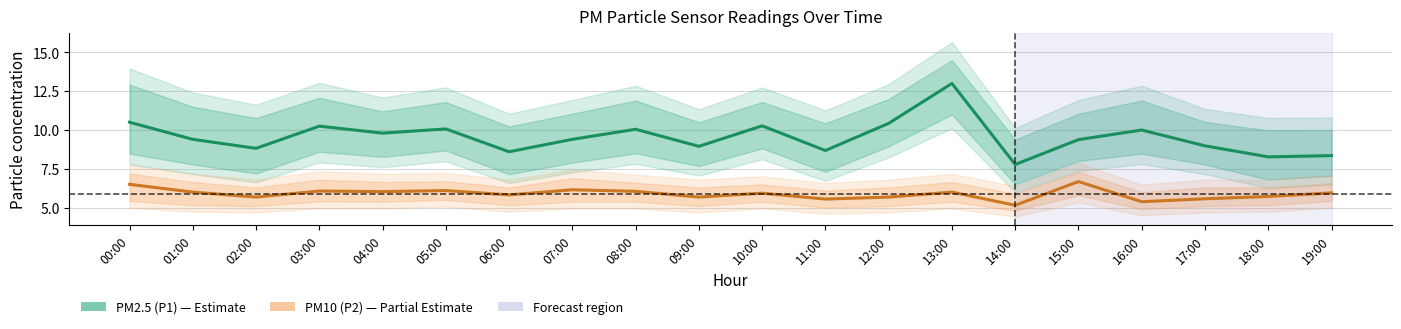

Reading right to left, what are all the values shown in this chart?

PM2.5 (P1): 19:00=8.3	18:00=8.3	17:00=9.0	16:00=10.0	15:00=9.4	14:00=7.8	13:00=13.0	12:00=10.4	11:00=8.7	10:00=10.3	09:00=8.9	08:00=10.1	07:00=9.4	06:00=8.6	05:00=10.1	04:00=9.8	03:00=10.2	02:00=8.8	01:00=9.4	00:00=10.5
PM10 (P2): 19:00=6.0	18:00=5.7	17:00=5.6	16:00=5.4	15:00=6.7	14:00=5.2	13:00=6.0	12:00=5.7	11:00=5.5	10:00=5.9	09:00=5.7	08:00=6.0	07:00=6.2	06:00=5.8	05:00=6.1	04:00=6.0	03:00=6.1	02:00=5.7	01:00=6.0	00:00=6.5